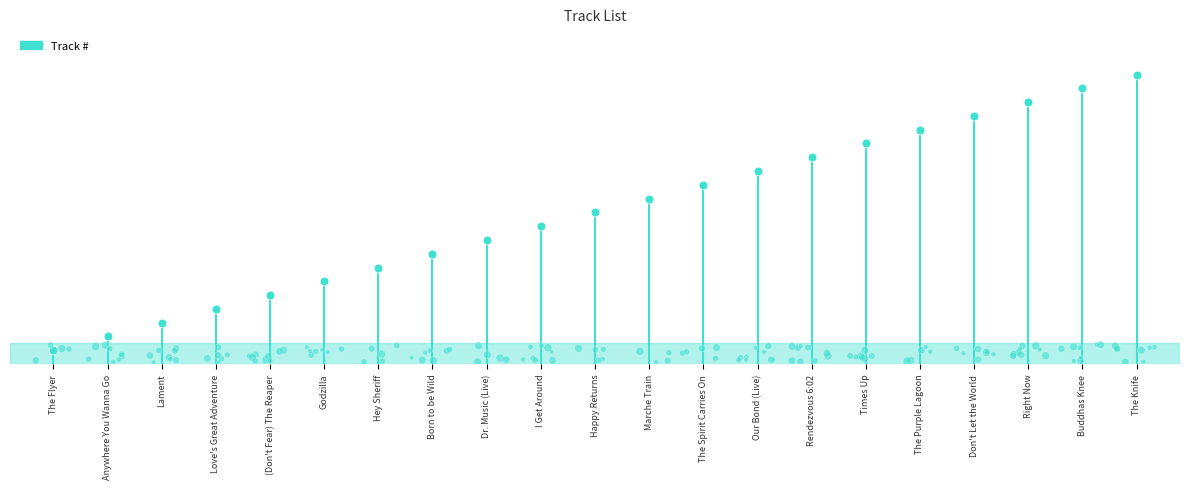

Approximately how many times larger is the value at Love's Great Adventure compared to Rendezvous 6:02?

0.3